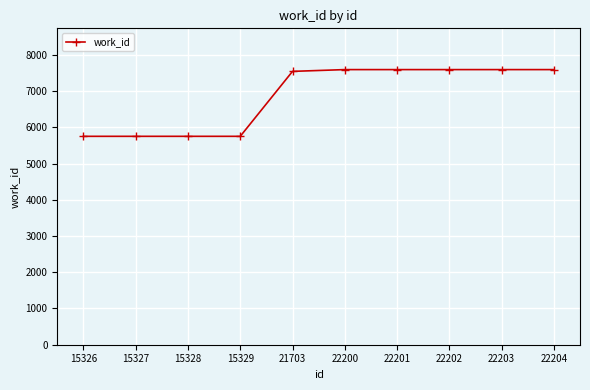

What is the difference between the second highest and second lowest values?

1841